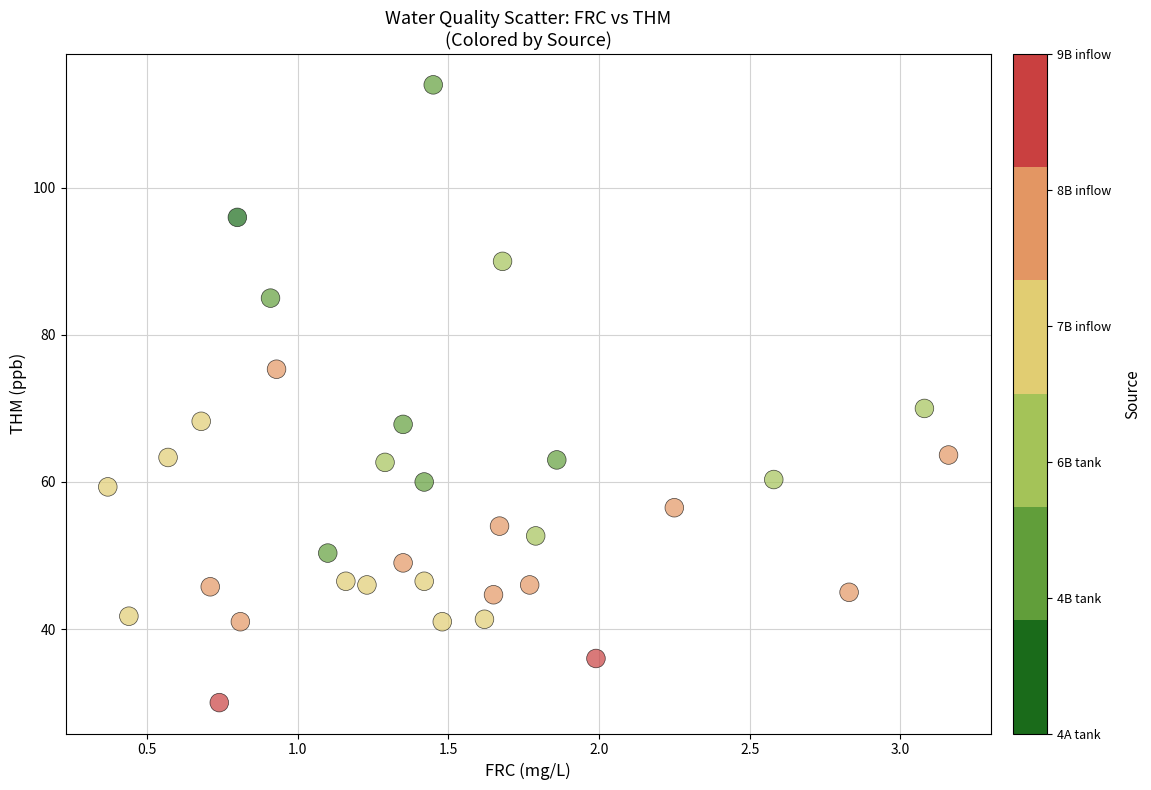

What is the range of X values (max minus min)?

2.8